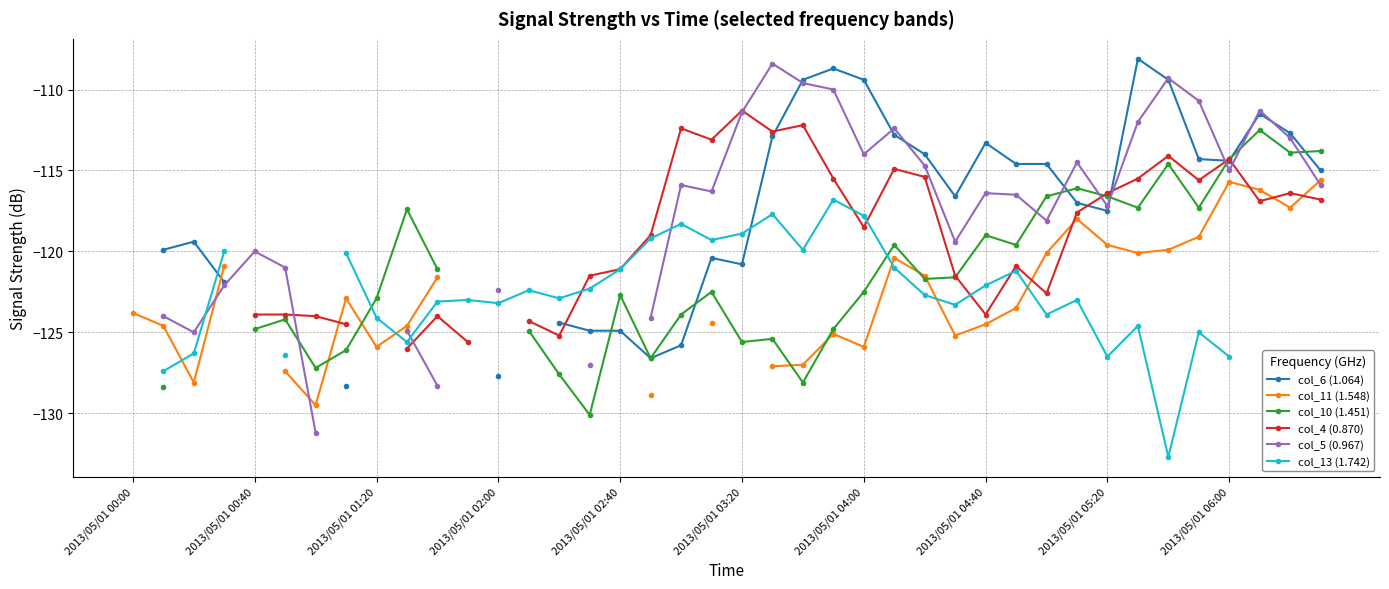

What is the total value across all series at 26?

-710.0